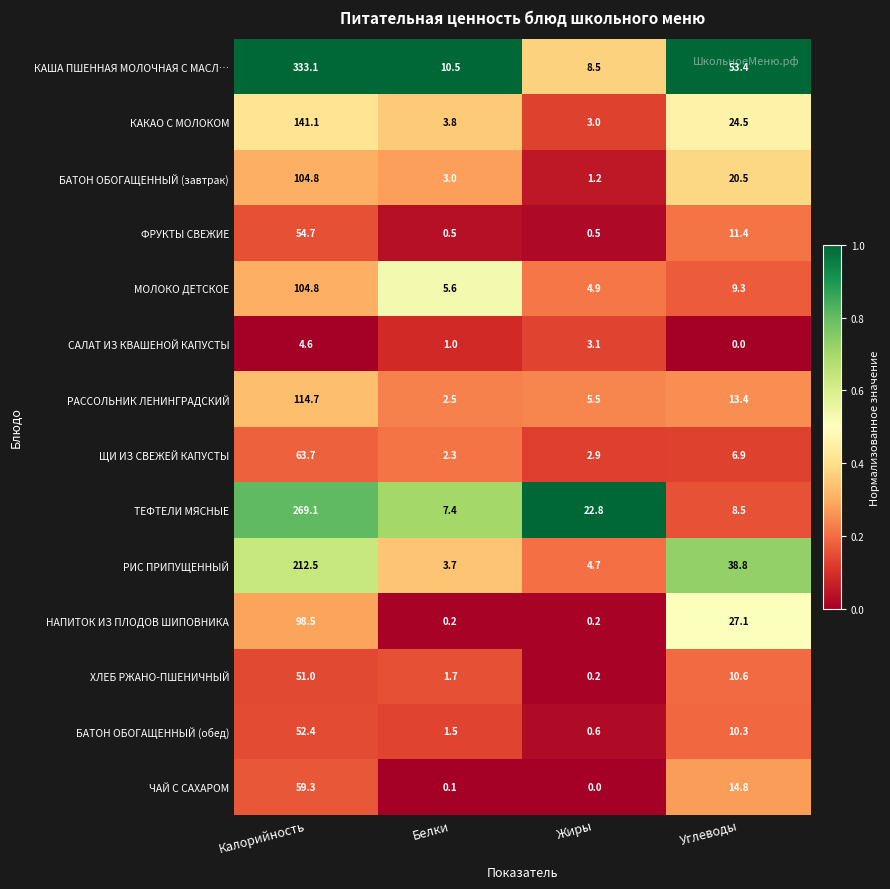

Is it true that САЛАТ ИЗ КВАШЕНОЙ КАПУСТЫ equals 4.6 at Калорийность?

True